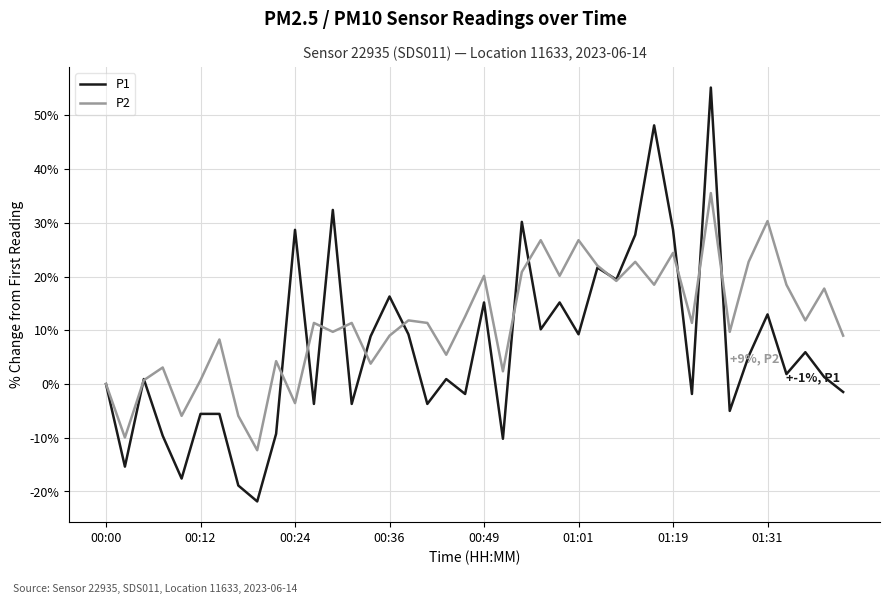

Rank the series by their maximum value, from lowest to highest.

P2, P1